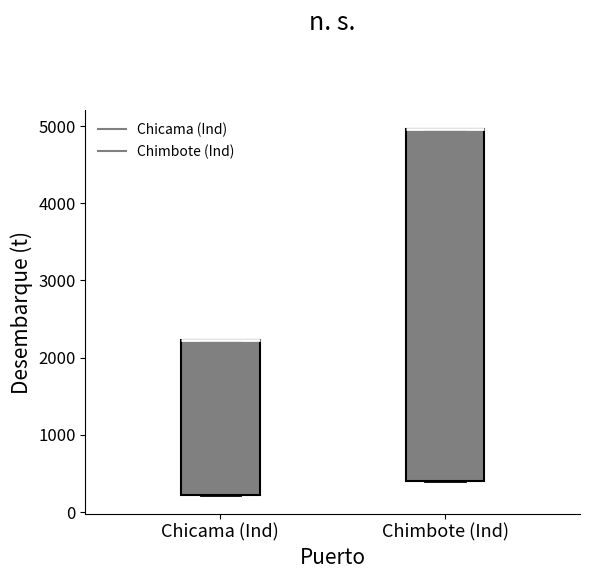

Comparing the boxes themselves (not the whiskers), which one is the tallest?

Chimbote (Ind)